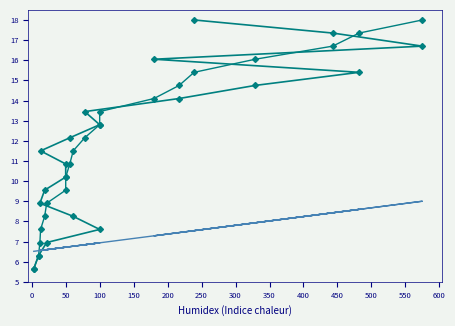

What is the minimum value shown in the chart?

5.7